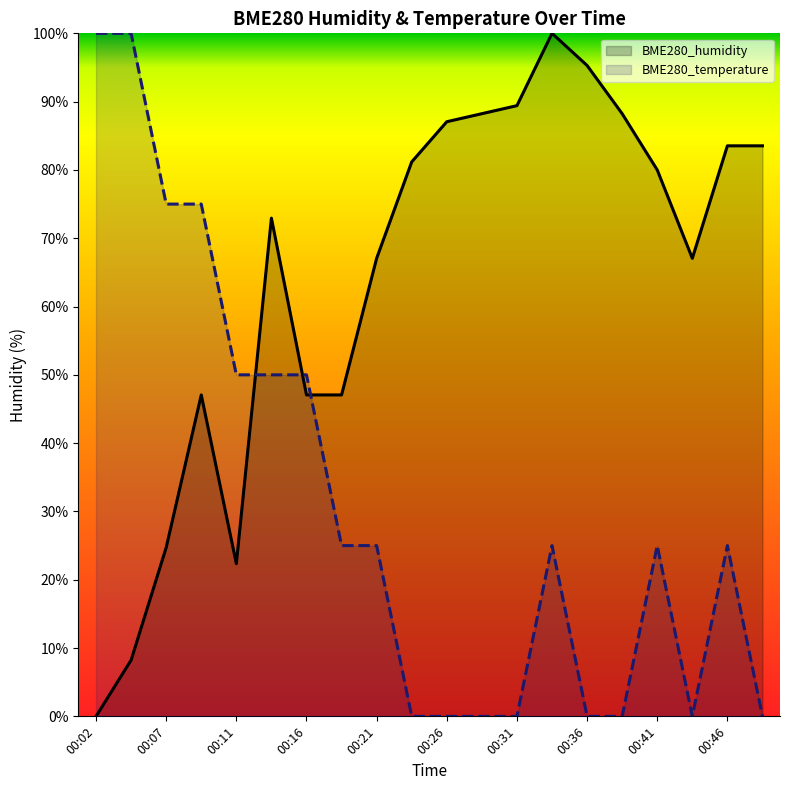

Which series has the largest range (max minus min)?

BME280_humidity